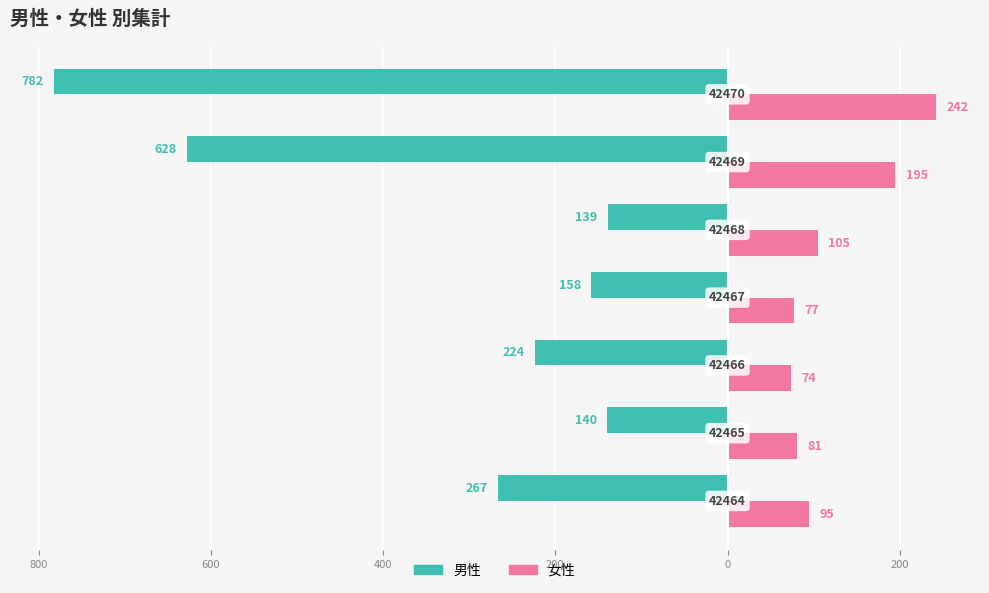

What are all the series names shown in the legend?

男性, 女性